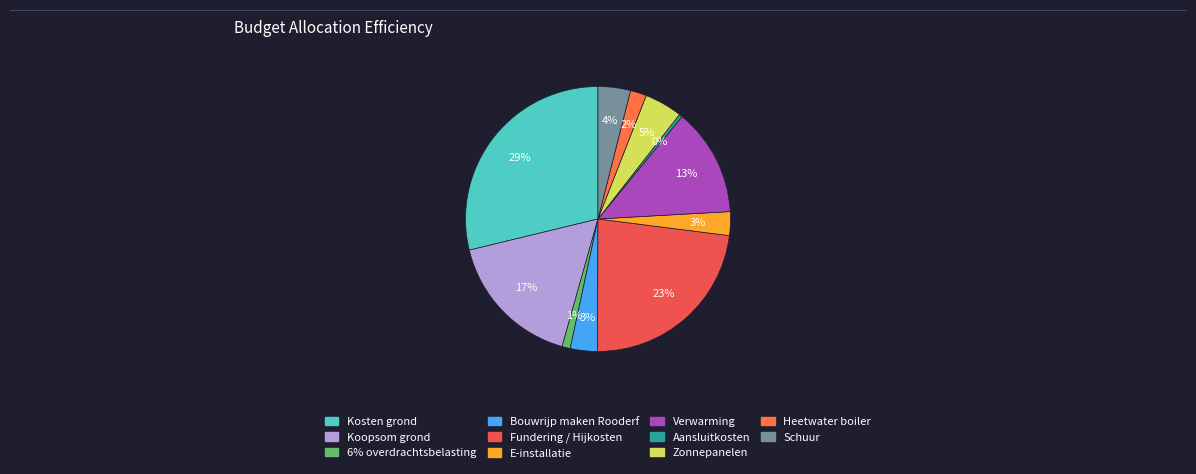

To the nearest percent, what is the difference between the Kosten grond and Aansluitkosten slice percentages?

28%